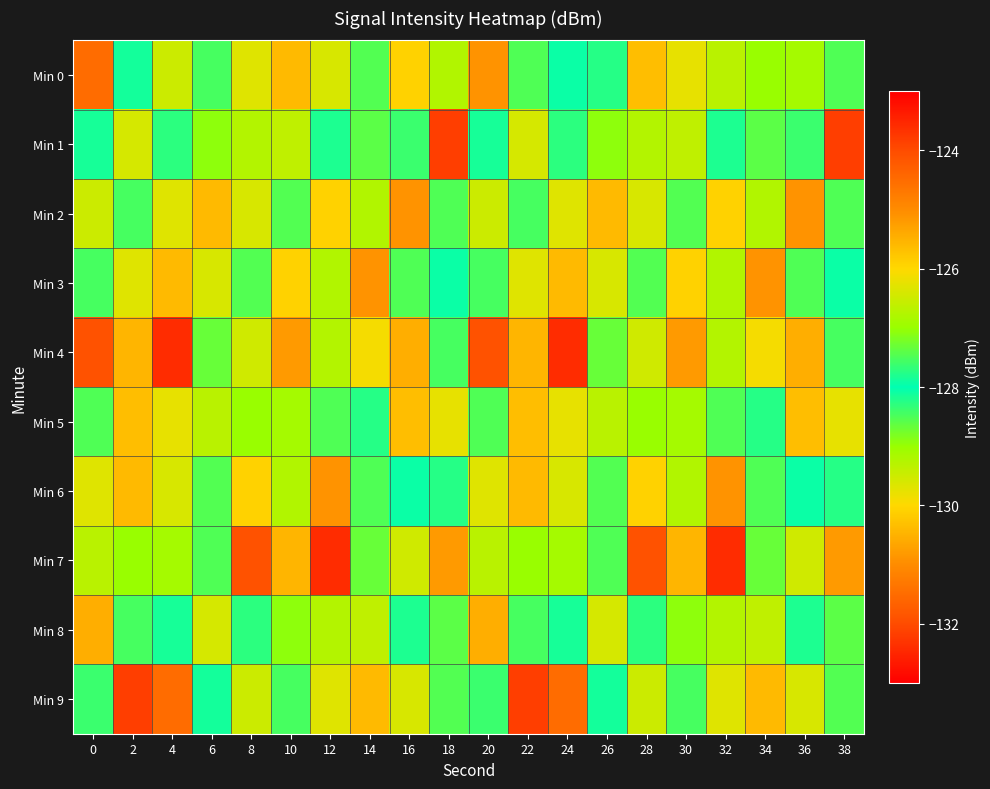

Reading left to right, transcribe all the data shown in this chart.

Min 0: 0=-124.5	2=-128.1	4=-126.5	6=-127.5	8=-126.3	10=-125.6	12=-126.4	14=-128.5	16=-130.1	18=-129.2	20=-125.1	22=-127.5	24=-128.1	26=-128.2	28=-130.3	30=-129.8	32=-129.3	34=-127.0	36=-129.1	38=-128.5
Min 1: 0=-128.2	2=-129.6	4=-128.3	6=-127.1	8=-129.3	10=-129.4	12=-128.2	14=-127.4	16=-128.4	18=-132.2	20=-128.2	22=-129.6	24=-128.3	26=-127.1	28=-129.3	30=-129.4	32=-128.2	34=-127.4	36=-128.4	38=-132.2
Min 2: 0=-126.5	2=-127.5	4=-126.3	6=-125.6	8=-126.4	10=-128.5	12=-130.1	14=-129.2	16=-125.1	18=-127.5	20=-126.5	22=-127.5	24=-126.3	26=-125.6	28=-126.4	30=-128.5	32=-130.1	34=-129.2	36=-125.1	38=-127.5
Min 3: 0=-127.5	2=-126.3	4=-125.6	6=-126.4	8=-128.5	10=-130.1	12=-129.2	14=-125.1	16=-127.5	18=-128.1	20=-127.5	22=-126.3	24=-125.6	26=-126.4	28=-128.5	30=-130.1	32=-129.2	34=-125.1	36=-127.5	38=-128.1
Min 4: 0=-124.1	2=-125.6	4=-123.6	6=-128.7	8=-129.5	10=-125.2	12=-129.3	14=-129.9	16=-130.5	18=-128.5	20=-124.1	22=-125.6	24=-123.6	26=-128.7	28=-129.5	30=-125.2	32=-129.3	34=-129.9	36=-130.5	38=-128.5
Min 5: 0=-128.5	2=-130.3	4=-129.8	6=-129.3	8=-127.0	10=-129.1	12=-128.5	14=-128.2	16=-130.3	18=-129.8	20=-128.5	22=-130.3	24=-129.8	26=-129.3	28=-127.0	30=-129.1	32=-128.5	34=-128.2	36=-130.3	38=-129.8
Min 6: 0=-126.3	2=-125.6	4=-126.4	6=-128.5	8=-130.1	10=-129.2	12=-125.1	14=-127.5	16=-128.1	18=-128.2	20=-126.3	22=-125.6	24=-126.4	26=-128.5	28=-130.1	30=-129.2	32=-125.1	34=-127.5	36=-128.1	38=-128.2
Min 7: 0=-129.3	2=-127.0	4=-129.1	6=-128.5	8=-124.1	10=-125.6	12=-123.6	14=-128.7	16=-129.5	18=-125.2	20=-129.3	22=-127.0	24=-129.1	26=-128.5	28=-124.1	30=-125.6	32=-123.6	34=-128.7	36=-129.5	38=-125.2
Min 8: 0=-130.5	2=-128.5	4=-128.2	6=-129.6	8=-128.3	10=-127.1	12=-129.3	14=-129.4	16=-128.2	18=-127.4	20=-130.5	22=-128.5	24=-128.2	26=-129.6	28=-128.3	30=-127.1	32=-129.3	34=-129.4	36=-128.2	38=-127.4
Min 9: 0=-128.4	2=-132.2	4=-124.5	6=-128.1	8=-126.5	10=-127.5	12=-126.3	14=-125.6	16=-126.4	18=-128.5	20=-128.4	22=-132.2	24=-124.5	26=-128.1	28=-126.5	30=-127.5	32=-126.3	34=-125.6	36=-126.4	38=-128.5